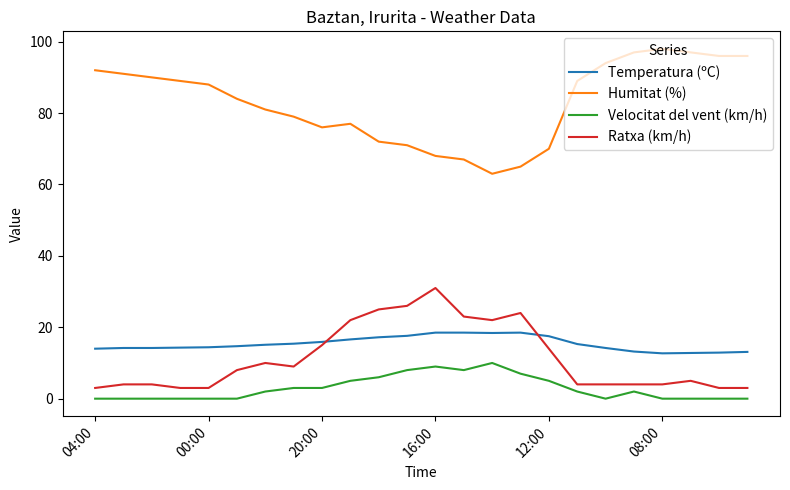

Which series has the largest total across all categories?

Humitat (%)